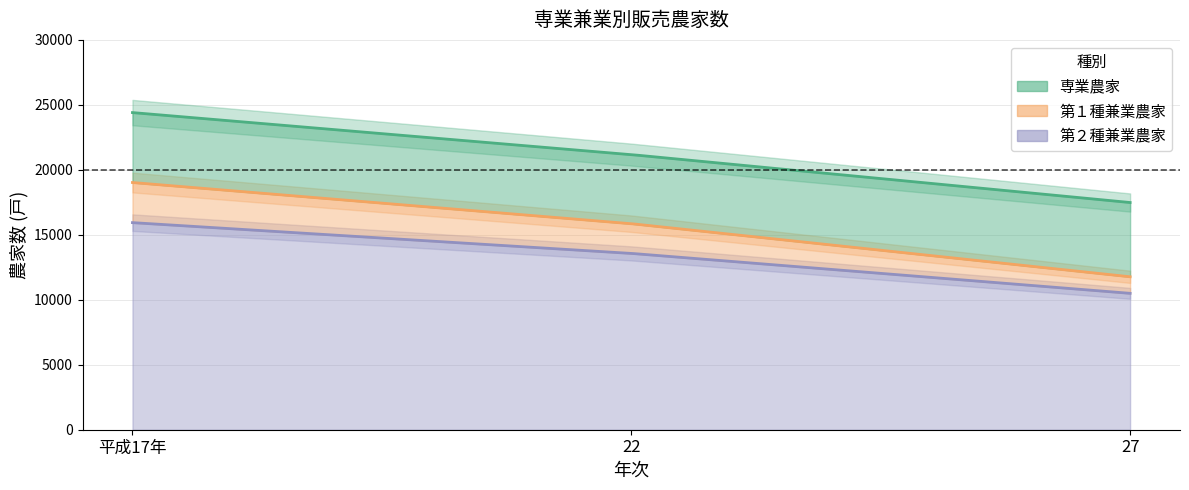

Is it true that 第１種兼業農家 equals 3087 at 平成17年?

True